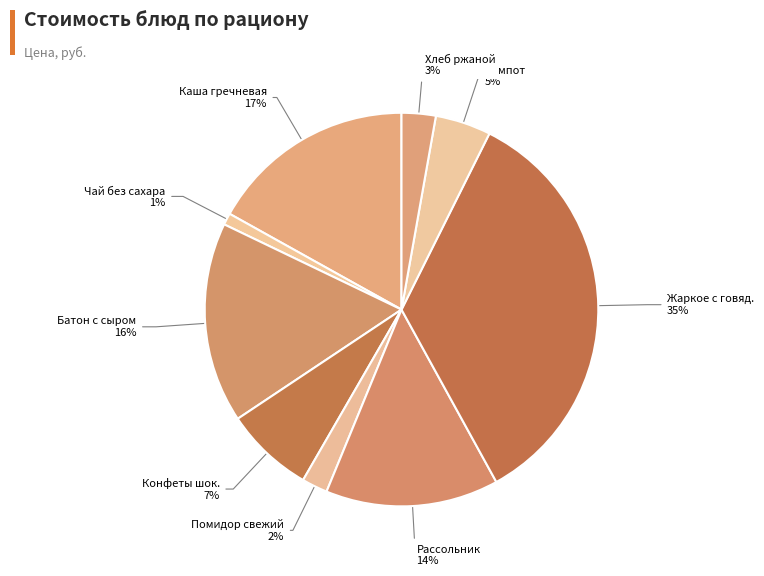

Rank the categories by value from highest to lowest.

Жаркое по-домашнему с говядиной, Каша гречневая молочная, Батон пшеничный нарезной с сыром, Рассольник ленинградский, Конфеты шоколадные, Компот из смеси сухофруктов, Хлеб ржаной/пшеничный, Помидор свежий, Чай без сахара